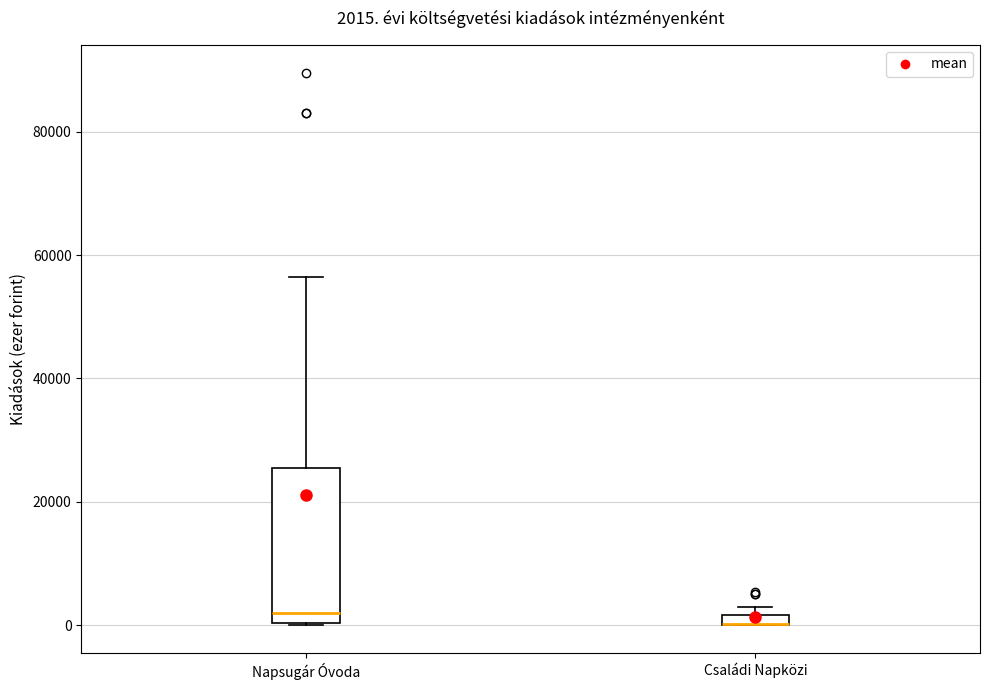

Which box is the tallest, from its lower edge to its upper edge?

Napsugár Óvoda